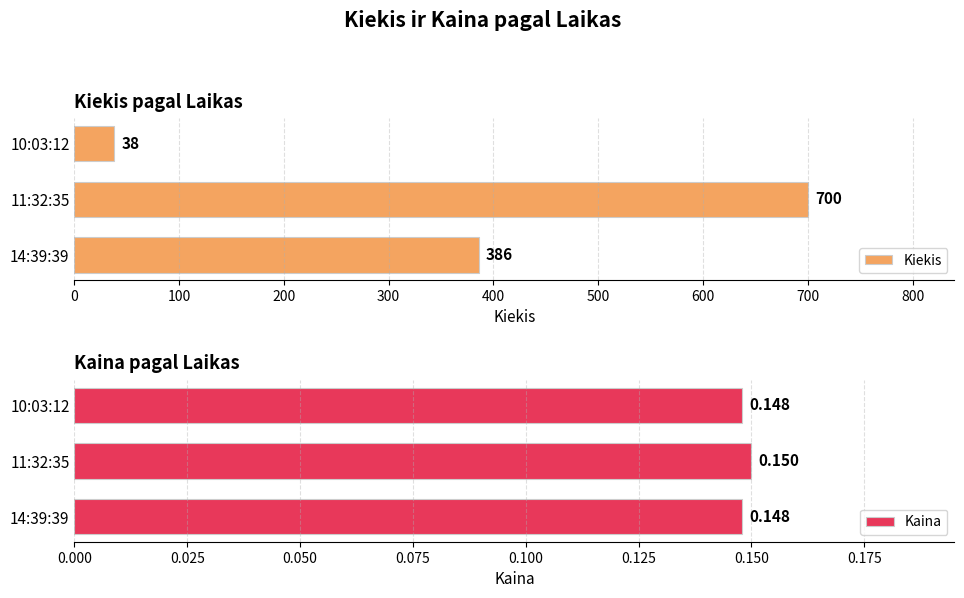

Count the Kiekis values in the range 38 to 700.

3